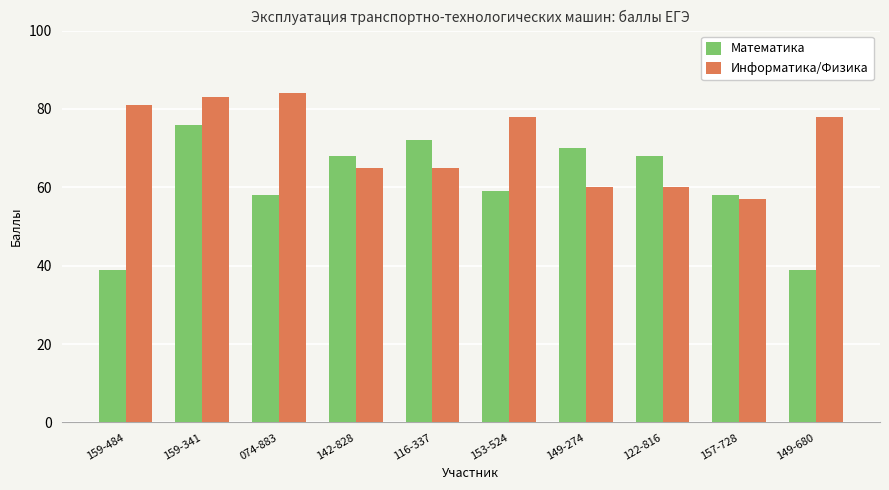

The value of Информатика/Физика at 159-484 is 107. True or false?

False